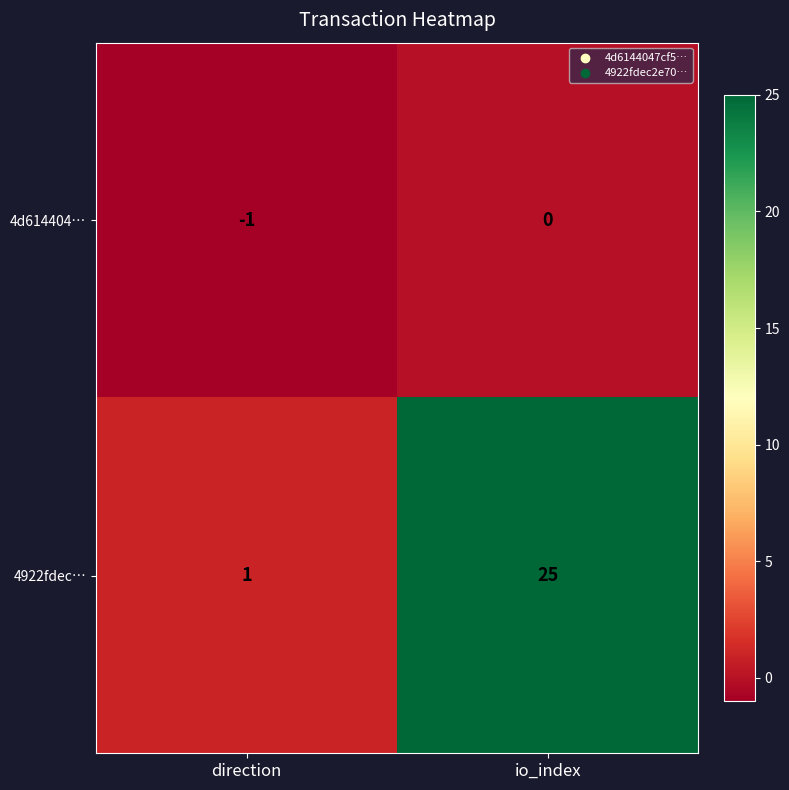

Which series changed the most between direction and io_index?

4922fdec…